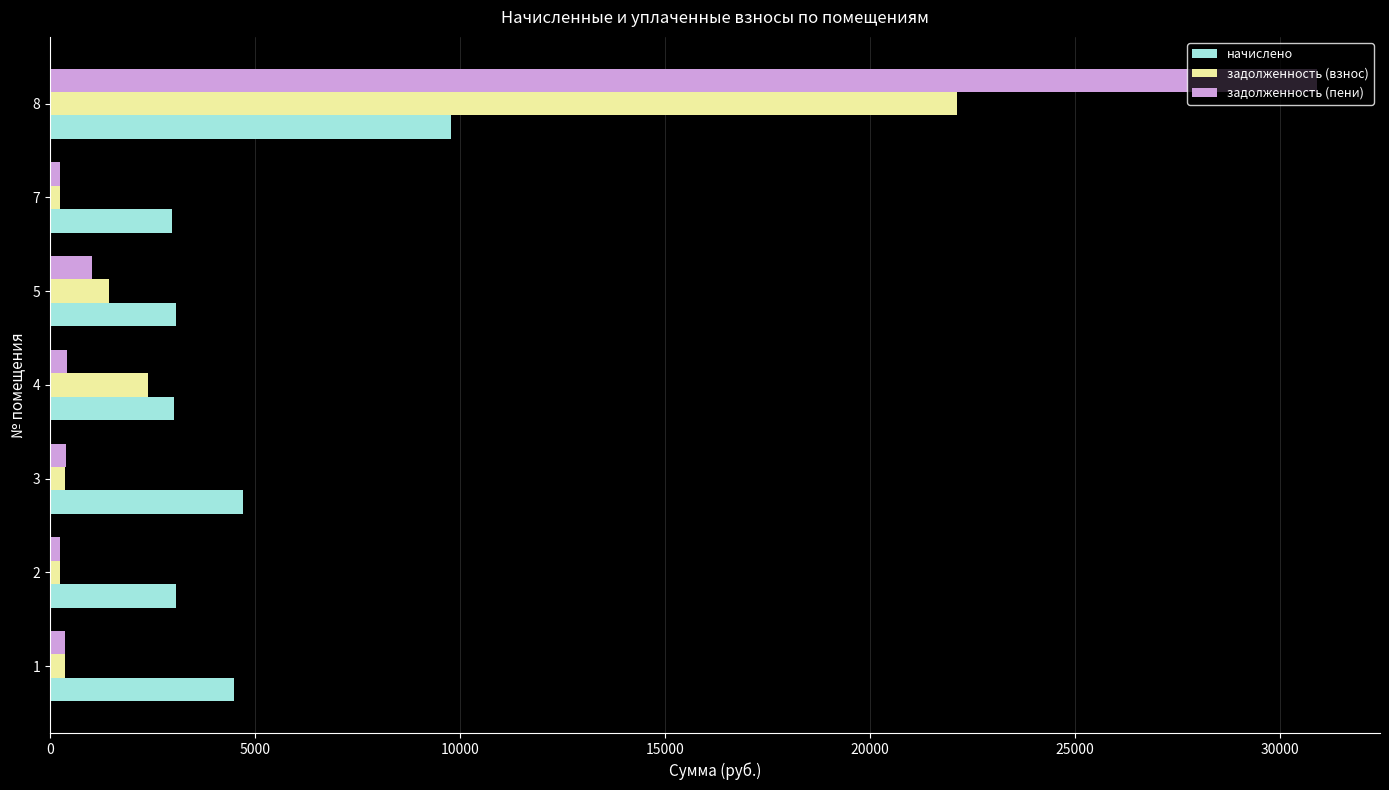

What is the difference between the highest and lowest values at 8?

21113.9